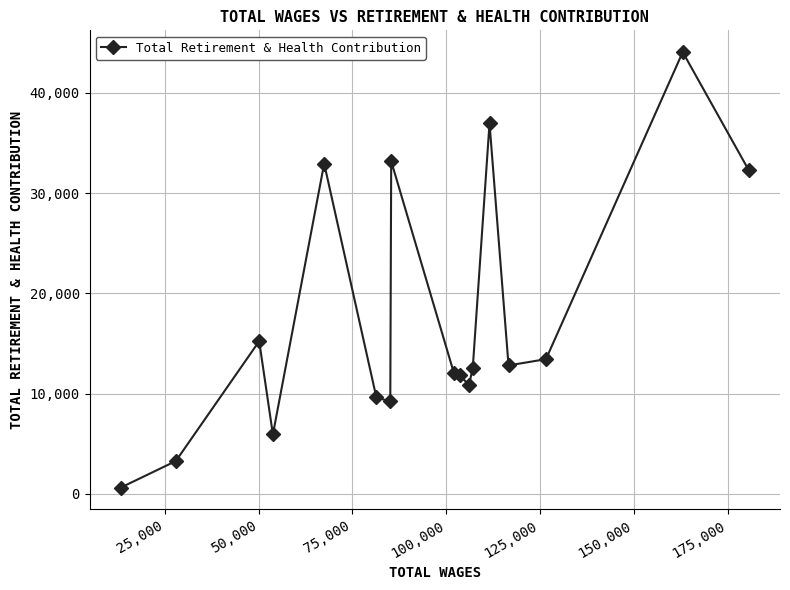

What is the value of the 6th point from the left?

9618